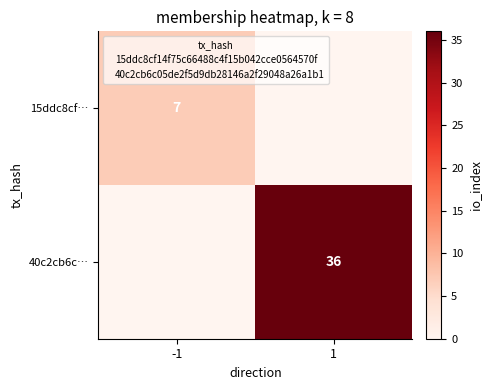

The 15ddc8cf… series shows 7 at -1. True or false?

True